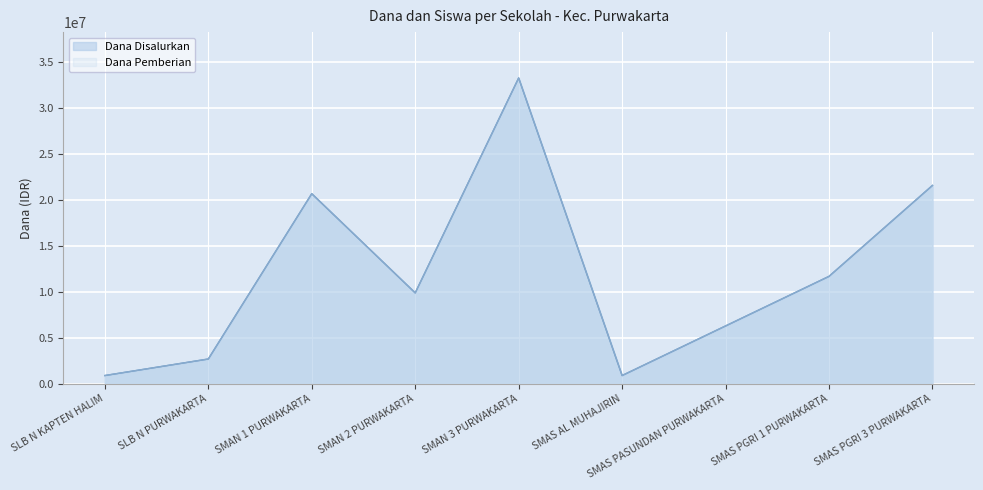

Is the value of Dana Pemberian at SMAN 1 PURWAKARTA greater than the value of Dana Disalurkan at SMAS PASUNDAN PURWAKARTA?

Yes